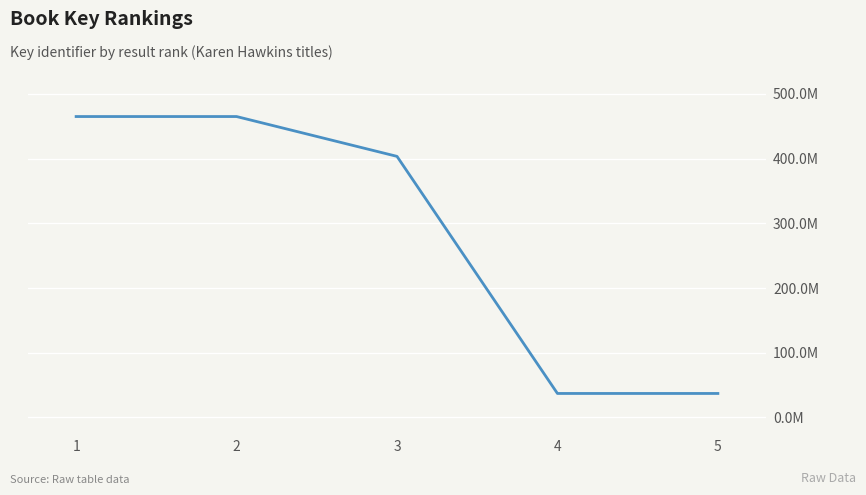

List the labels in order of value, largest first.

1, 2, 3, 4, 5